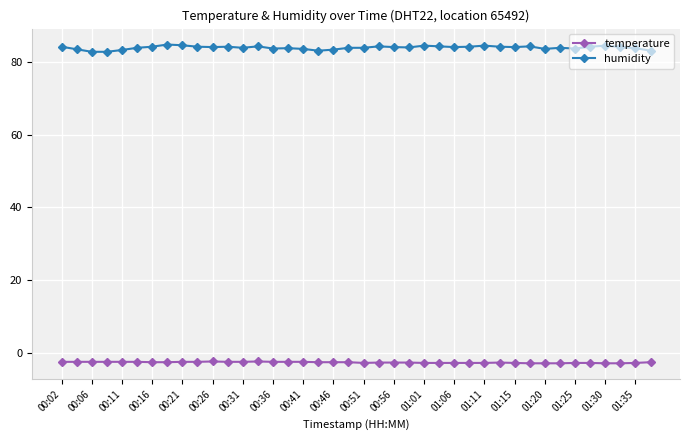

What is the smallest value displayed?

-2.9